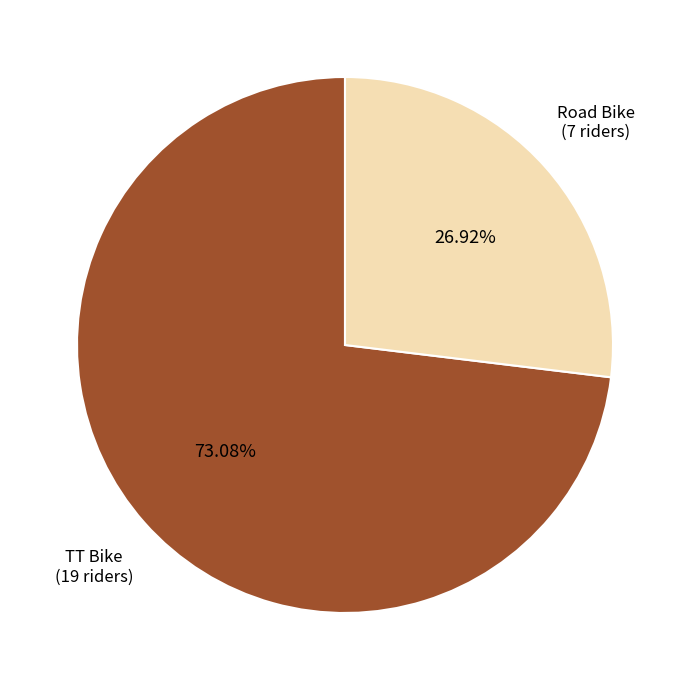

Rank the categories by value from lowest to highest.

Road Bike, TT Bike